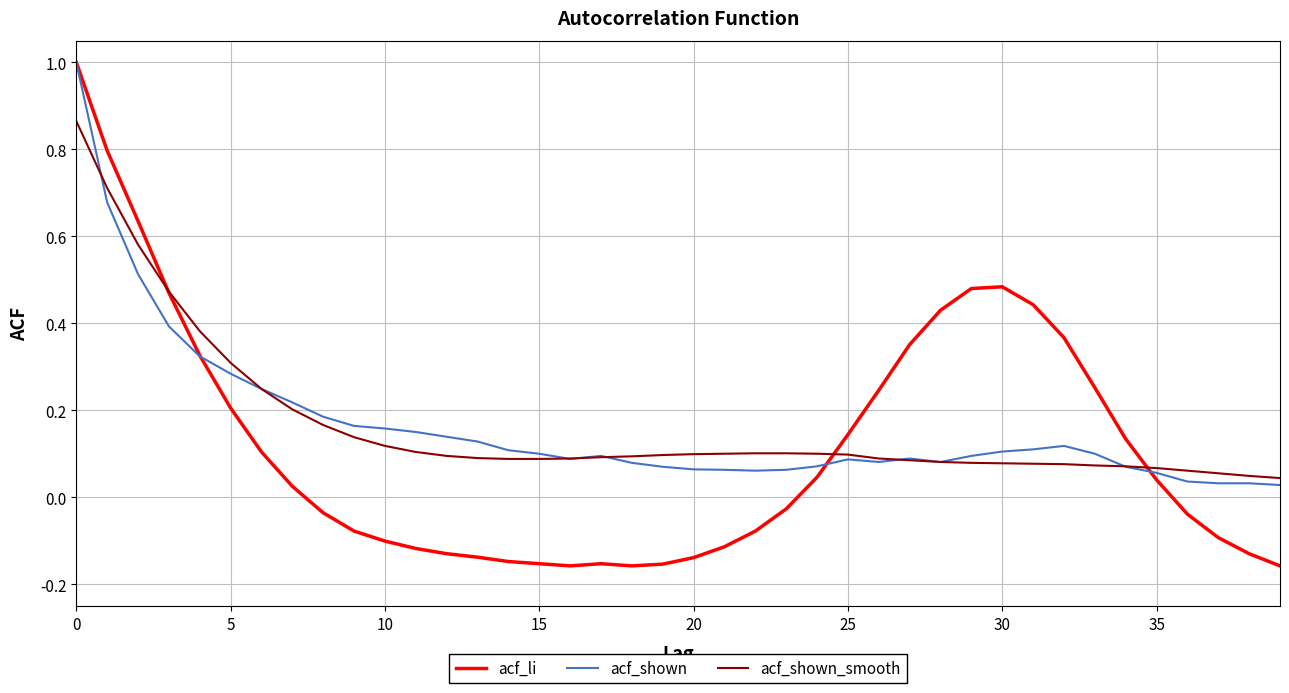

How many lines are shown in the chart?

3